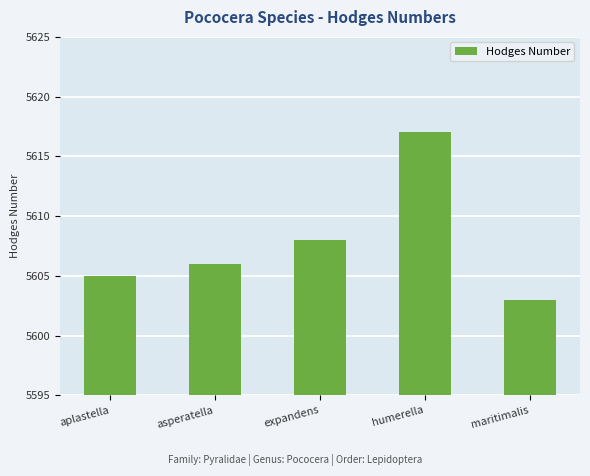

What is the minimum value shown in the chart?

5603